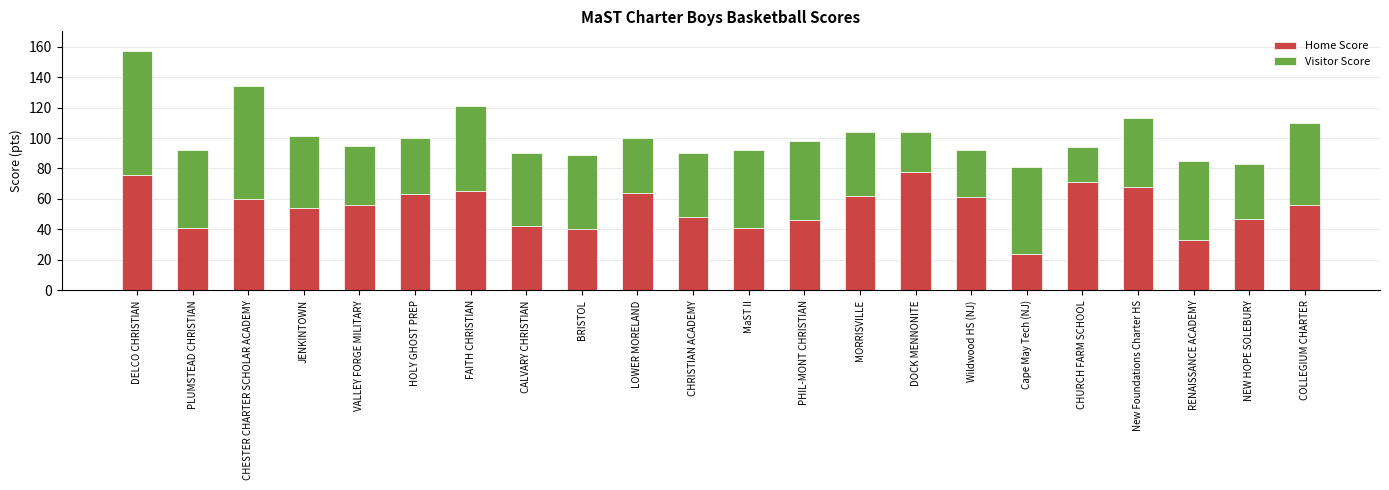

Is it true that Home Score equals 56 at COLLEGIUM CHARTER?

True